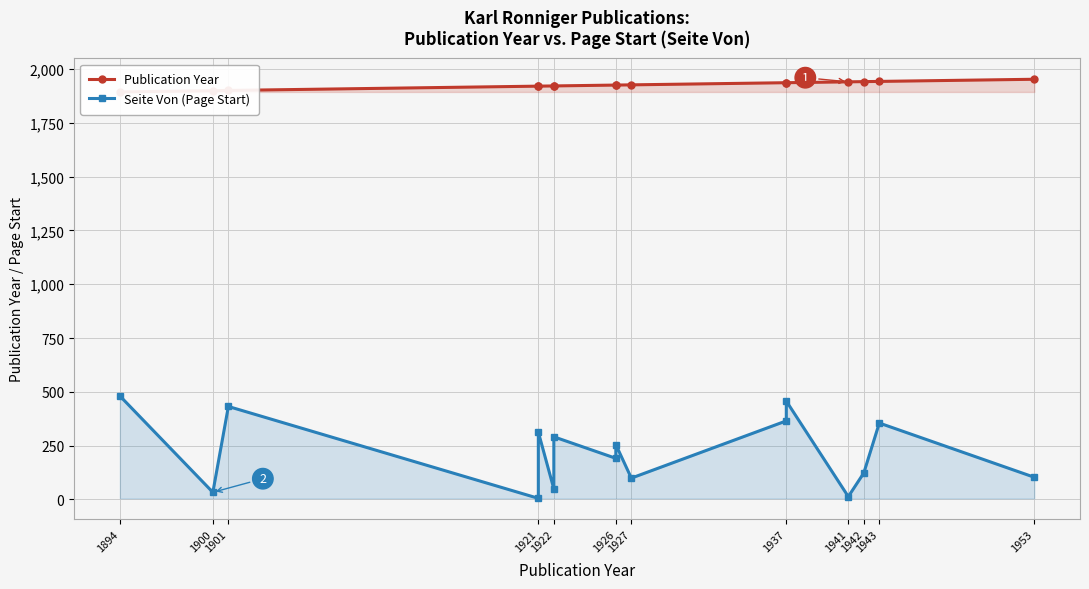

True or false: Publication Year has more than 2 interior local peaks.

False